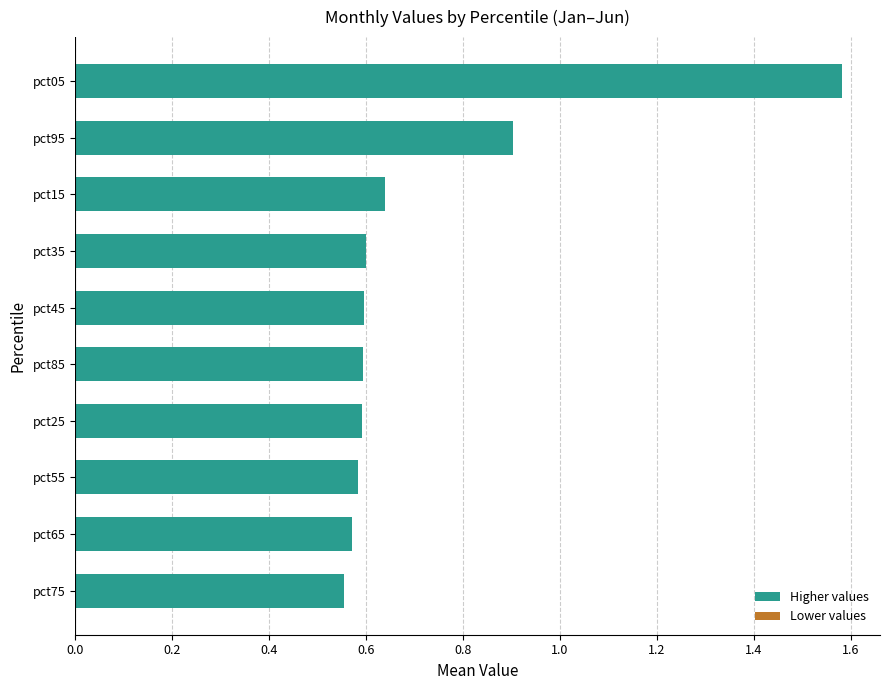

At which category does the chart reach its peak across all series?

pct05